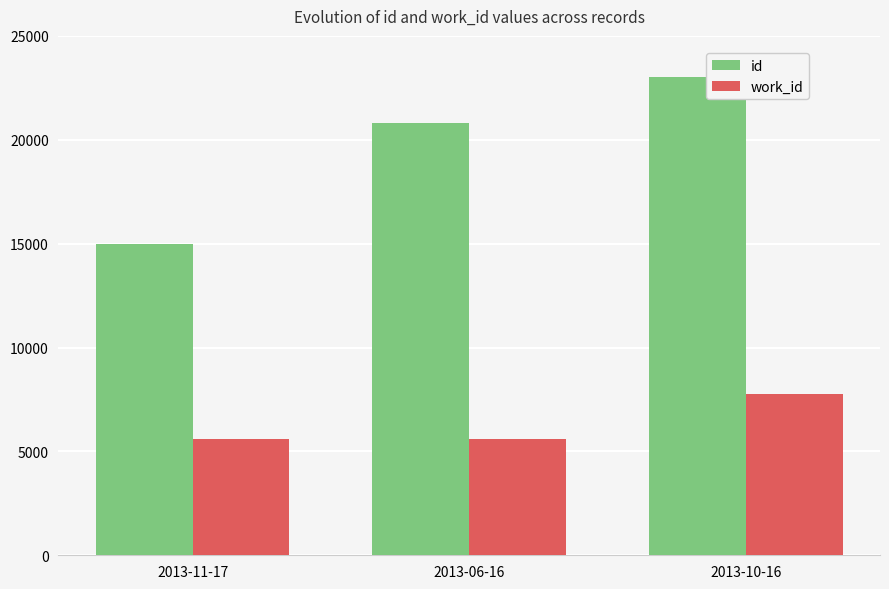

The work_id series shows 2223 at 2013-06-16. True or false?

False